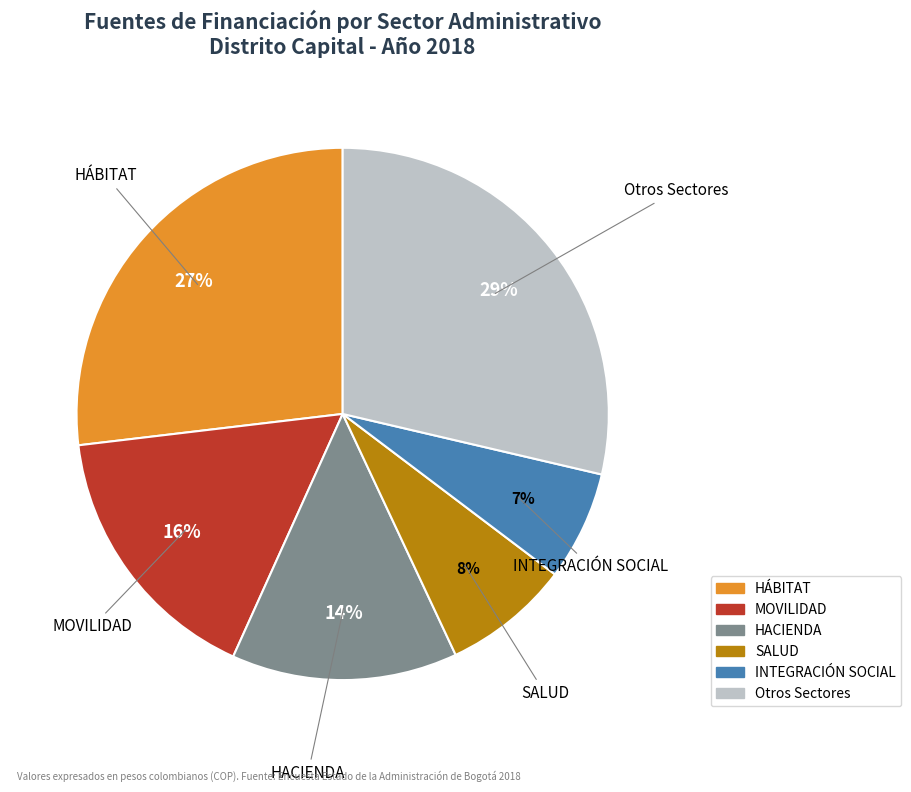

Between HÁBITAT and MOVILIDAD, which is larger?

HÁBITAT